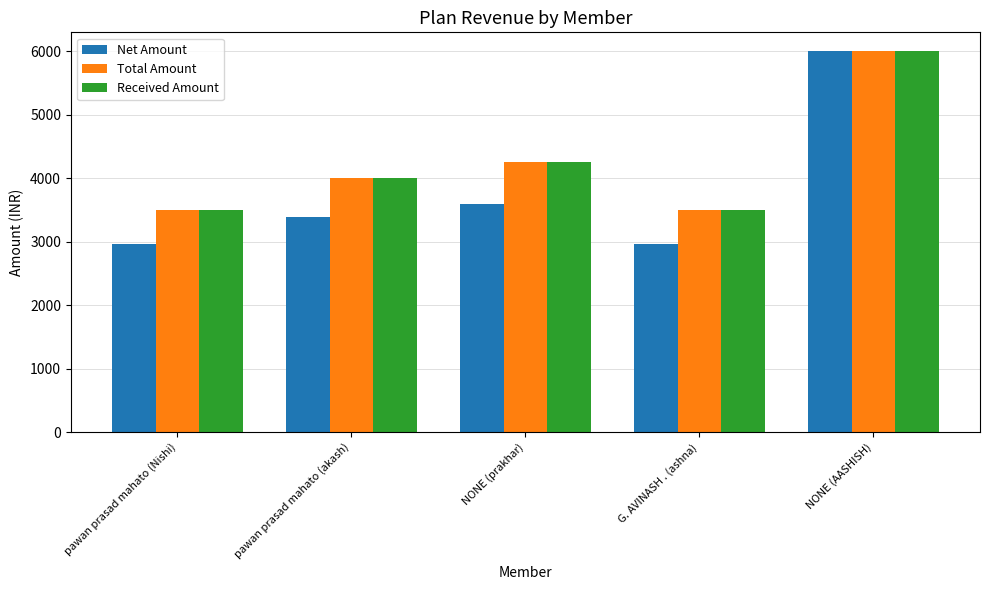

Reading right to left, extract all data points from this chart.

Net Amount: 6000.0	2966.1	3601.7	3389.8	2966.1
Total Amount: 6000.0	3500.0	4250.0	4000.0	3500.0
Received Amount: 6000.0	3500.0	4250.0	4000.0	3500.0